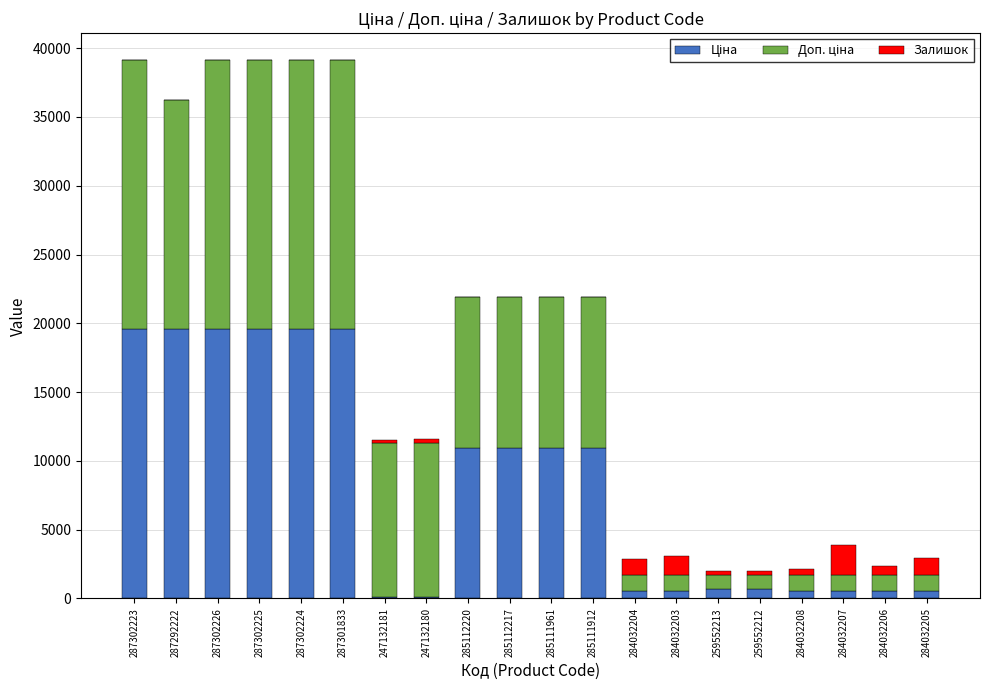

At which label does Ціна first exceed 10964?

287302223